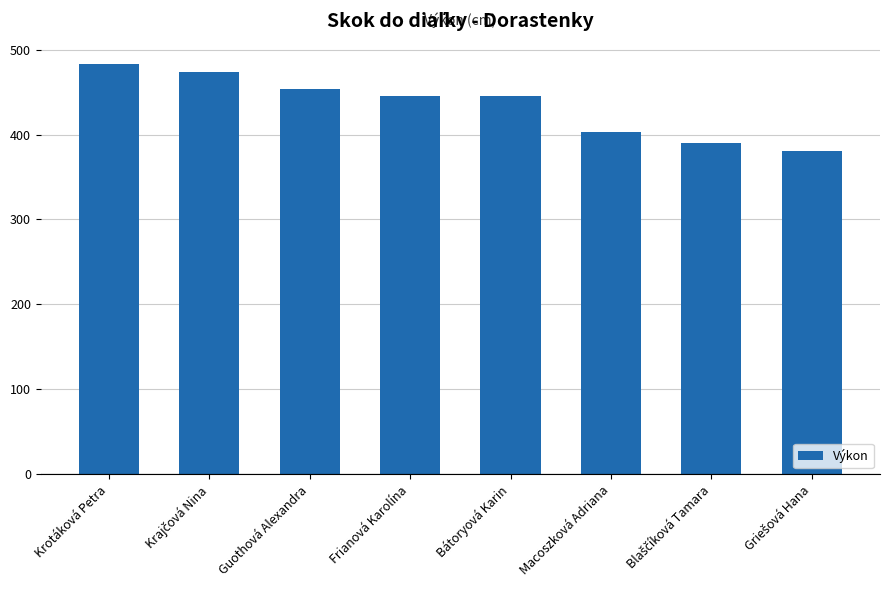

What is the maximum value shown in the chart?

483